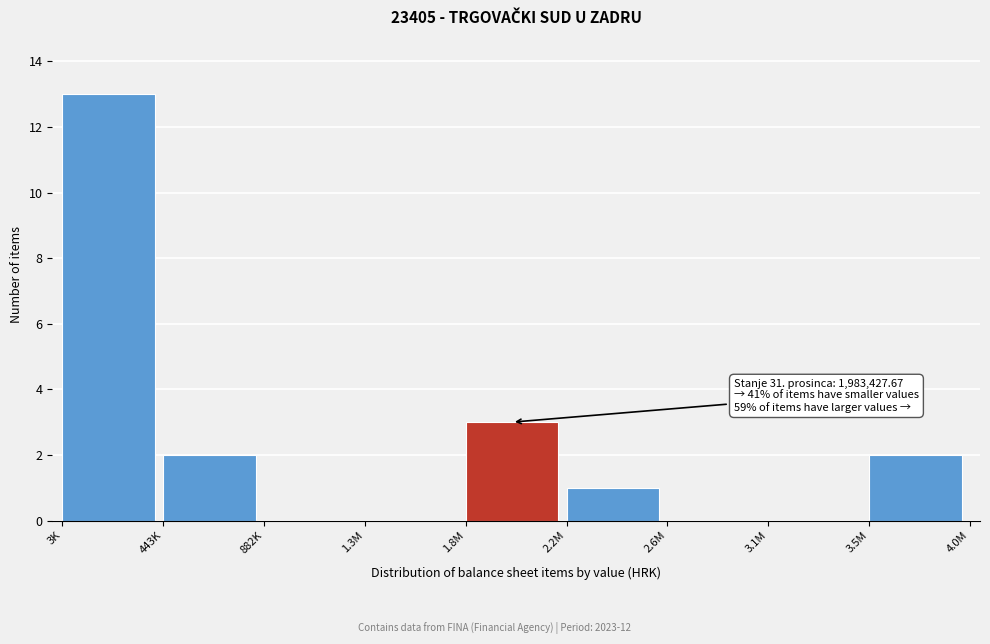

Reading left to right, list all the values displayed in this chart.

3K=13	443K=2	882K=0	1.3M=0	1.8M=3	2.2M=1	2.6M=0	3.1M=0	3.5M=2